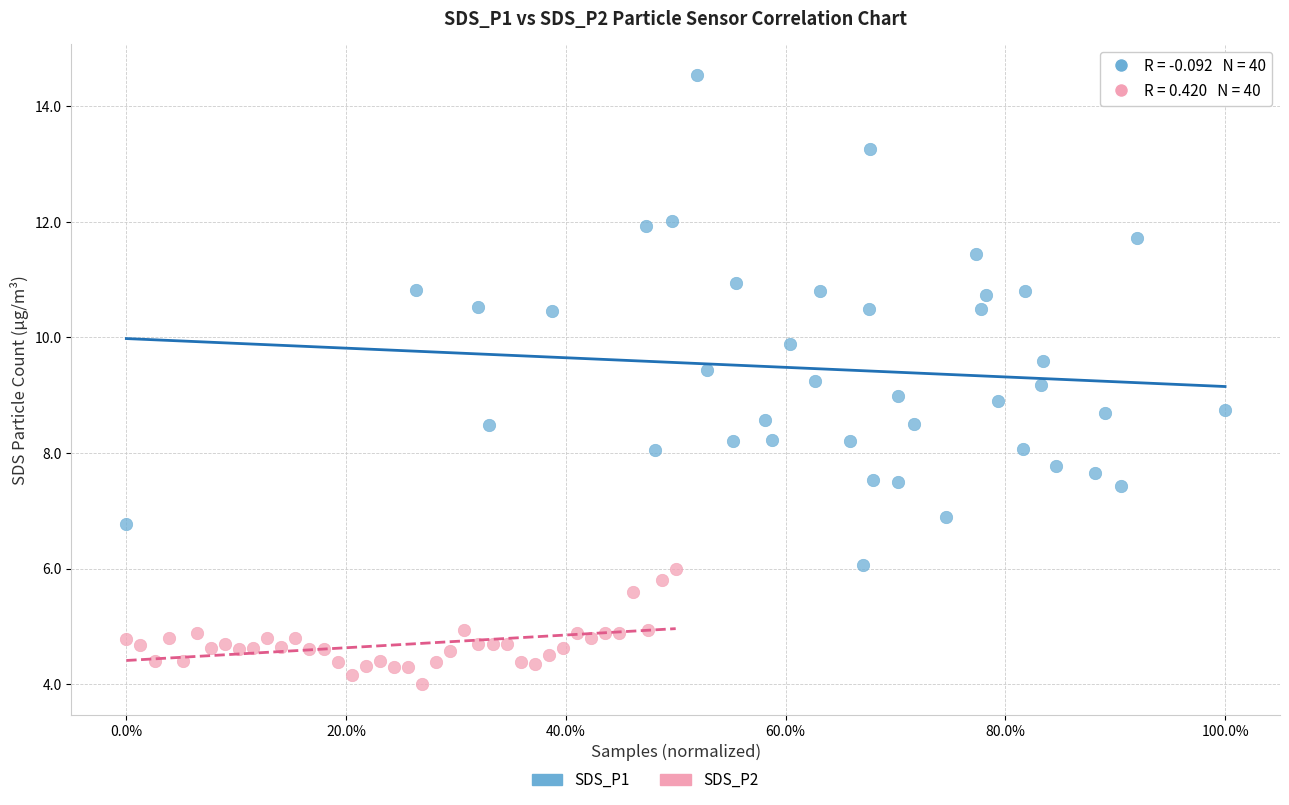

Which series reaches the maximum Y coordinate?

SDS_P1